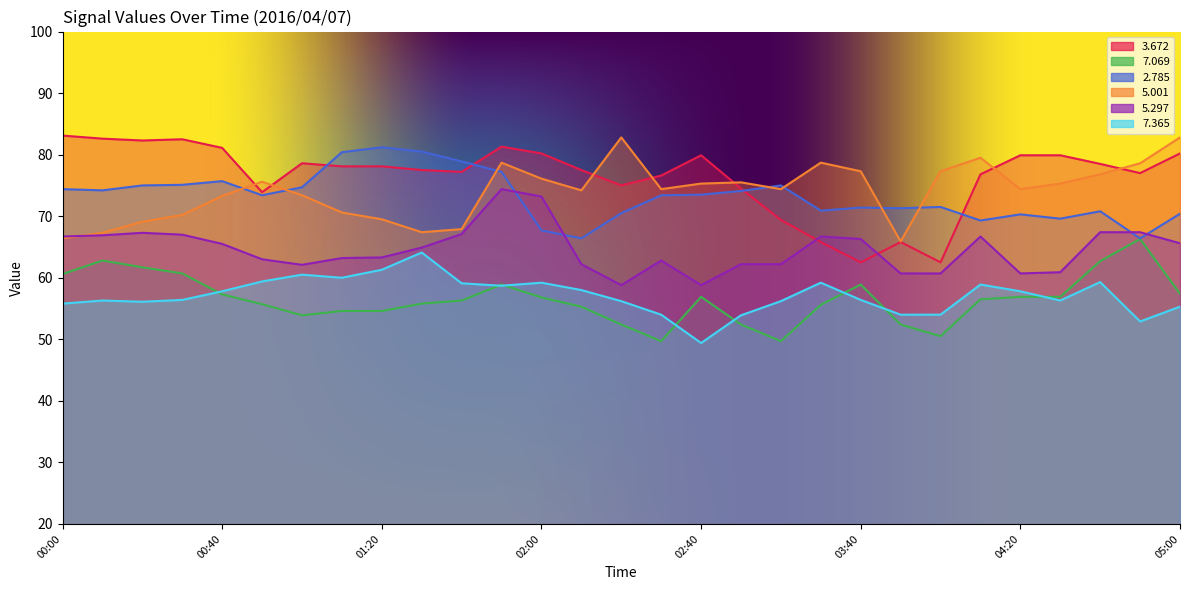

At which label does   7.069 reach its peak?

04:50